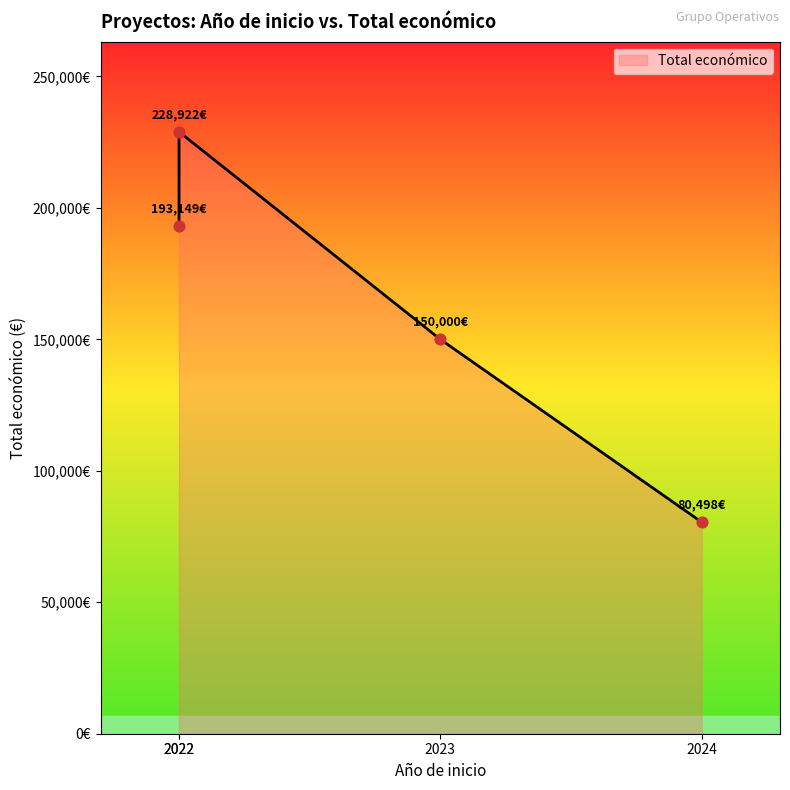

Approximately how many times larger is the value at 2024 compared to 2022?

0.4